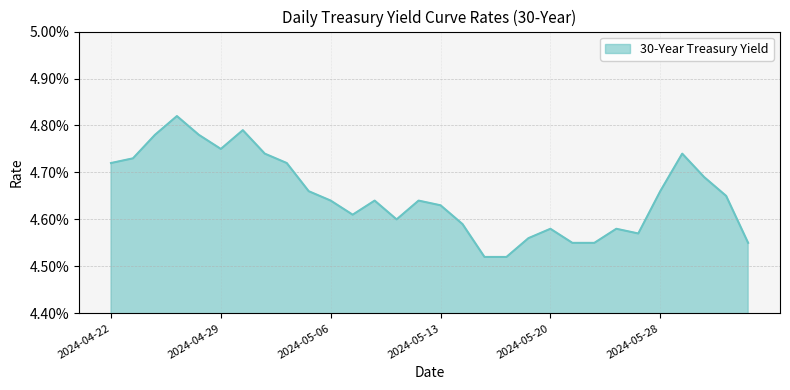

Does the chart display data point markers on the line(s)?

No